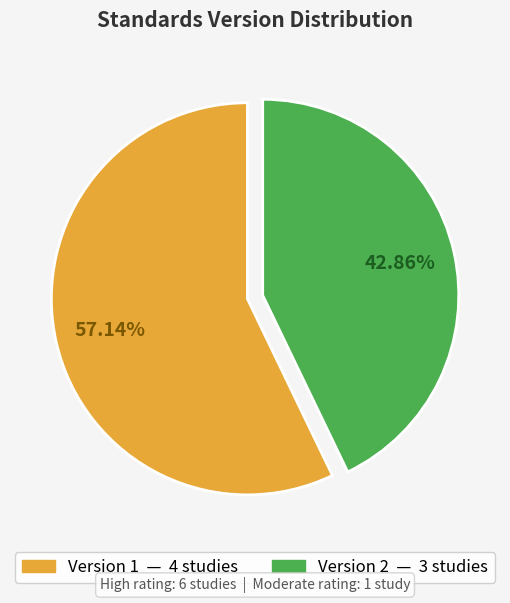

Does any single category account for the majority?

Yes